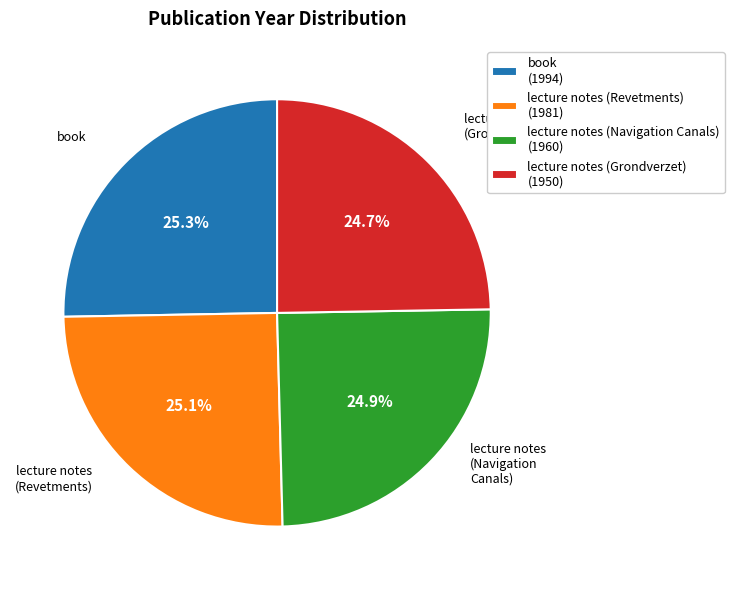

Combined, what portion of the pie is book and lecture notes (Revetments)?

50.4%